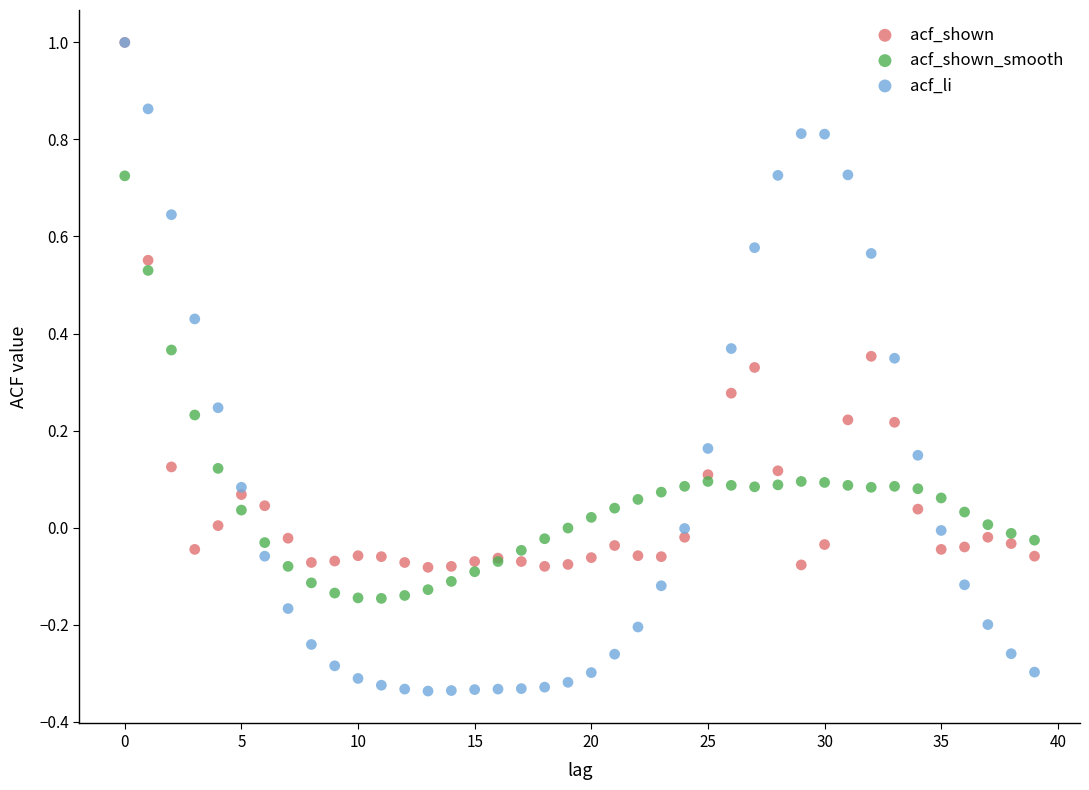

Which series has the widest spread of Y values?

acf_li